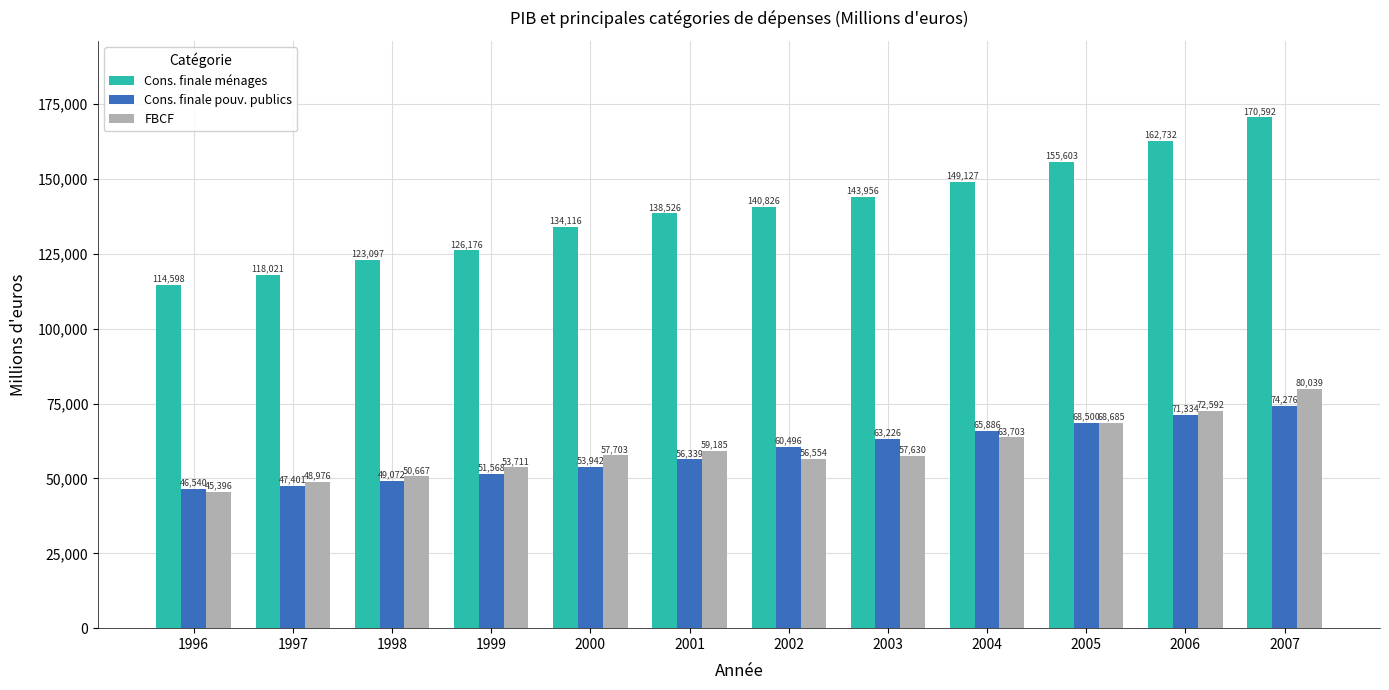

What is the average value of the FBCF series?

59570